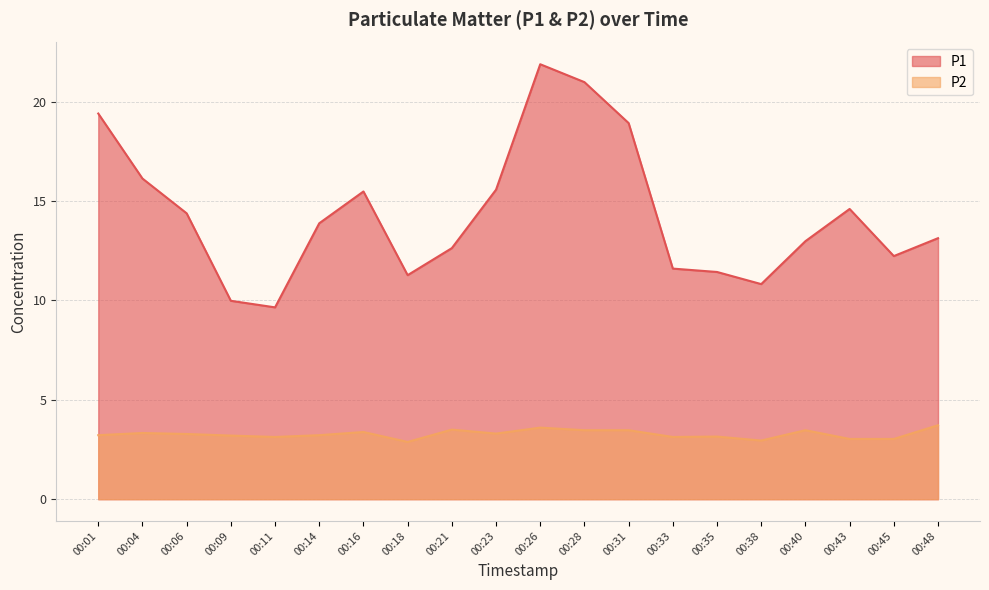

List the series in order of their overall mean, highest first.

P1, P2